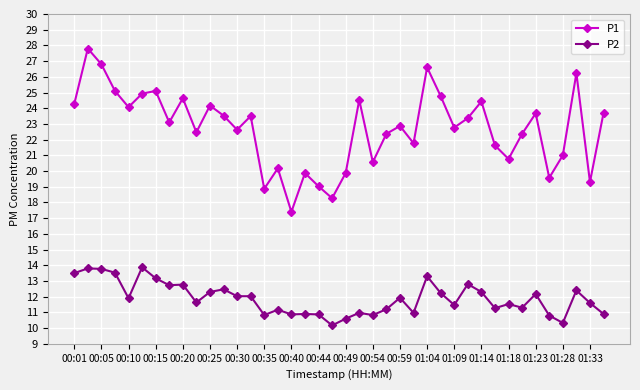

True or false: P1 and P2 cross at least once.

False